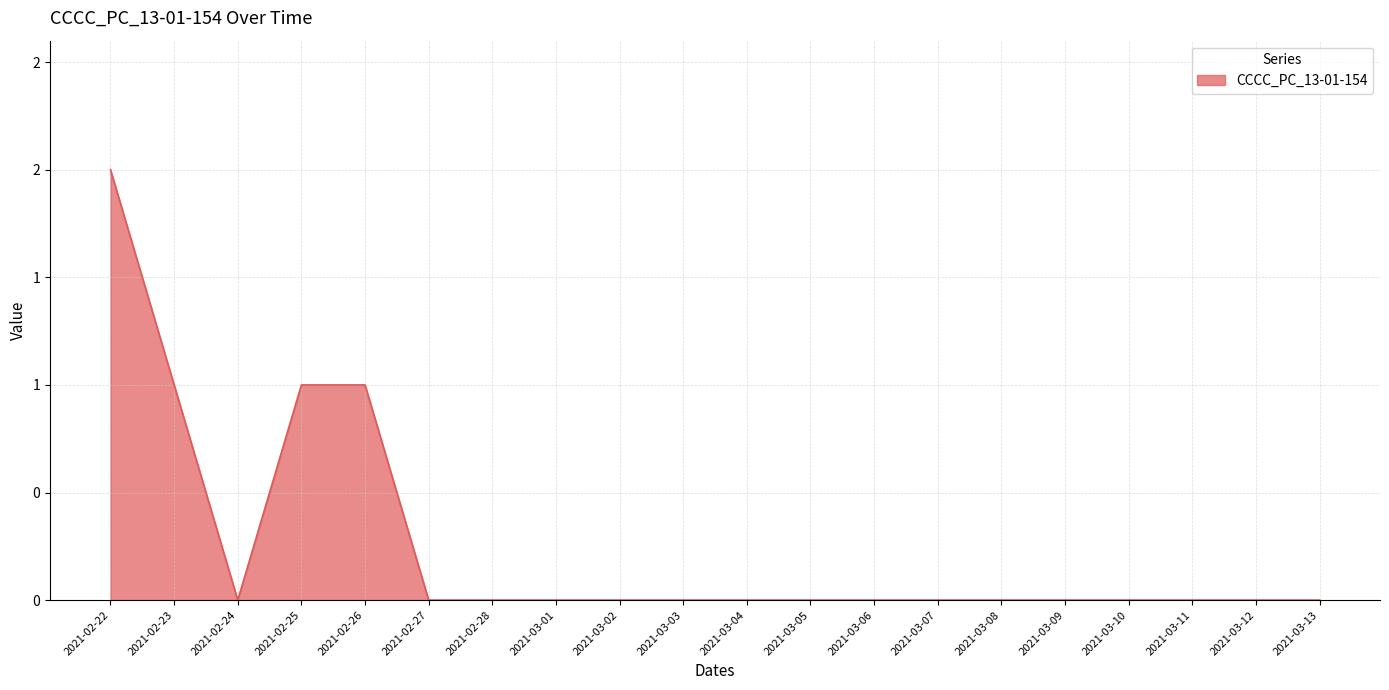

Does the chart have visible grid lines?

Yes